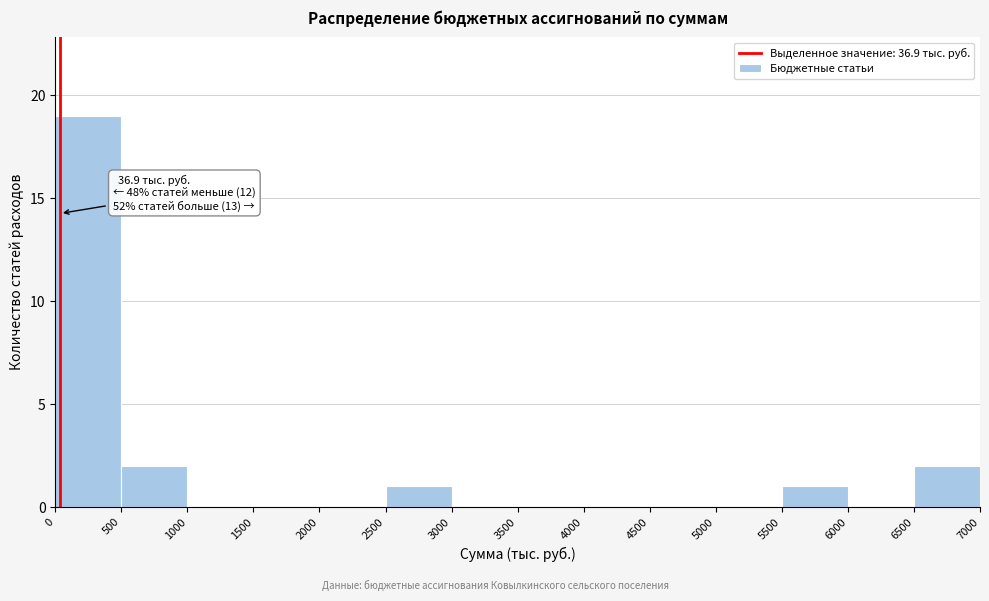

Over which range of the x-axis is the bar tallest?

0 to 500